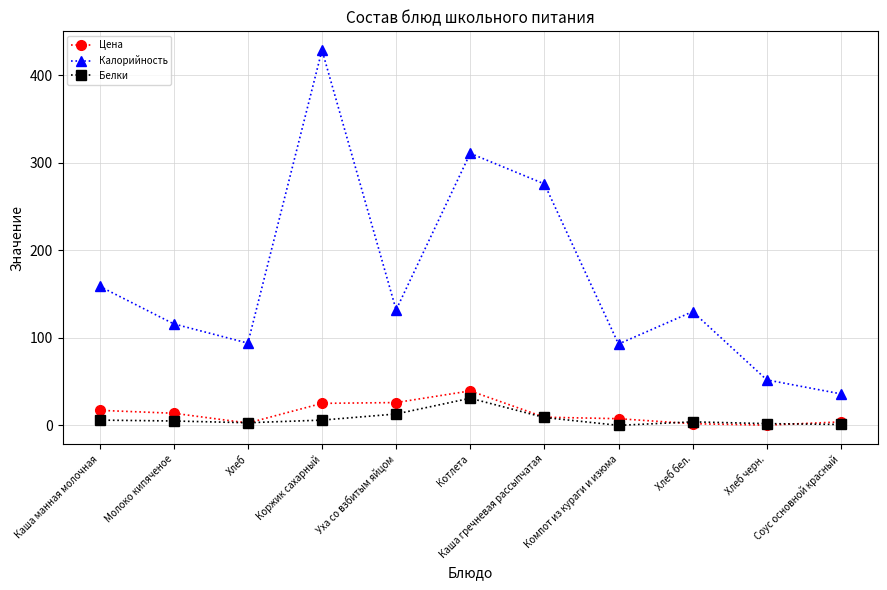

Which series has the widest spread of values?

Калорийность